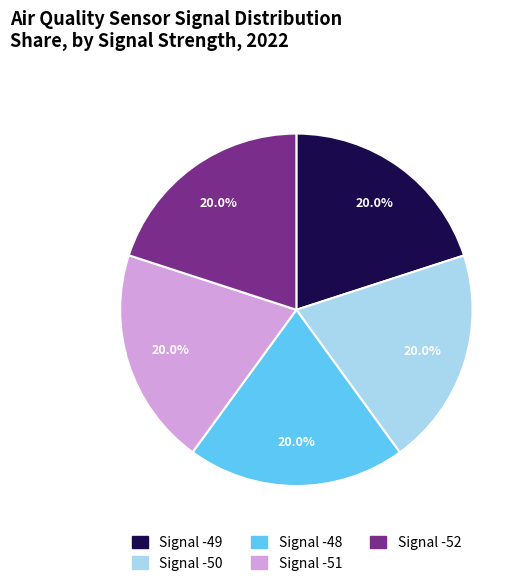

Is the sum of Signal -50 and Signal -48 greater than half?

No